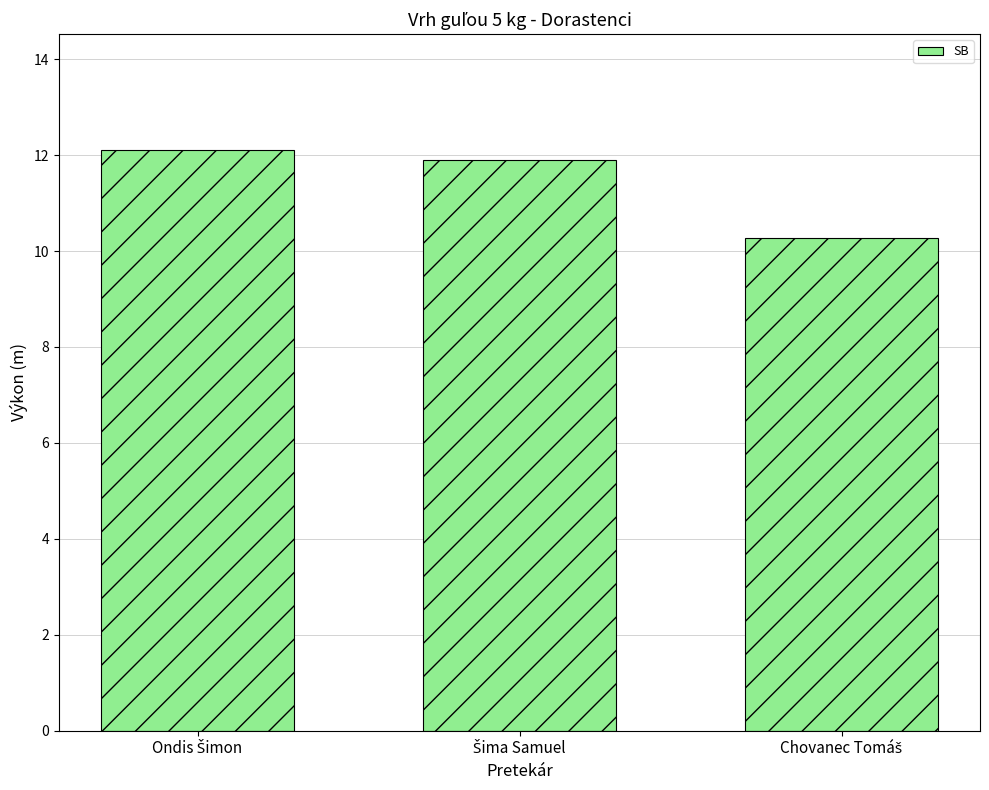

What is the sum of all values?

34.3